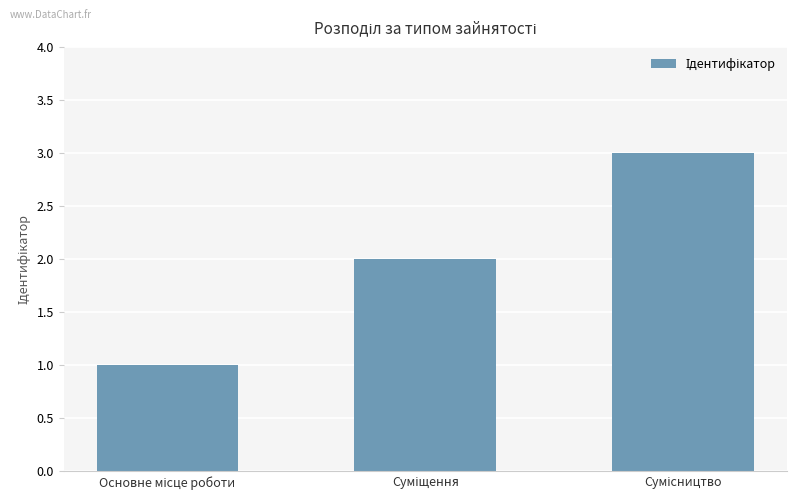

What is the greatest value displayed?

3